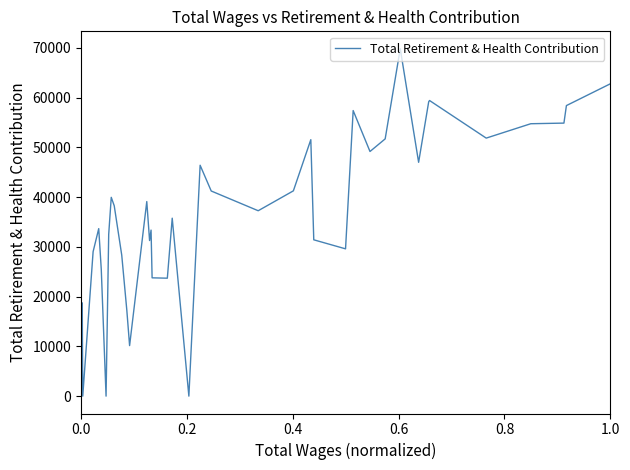

How many lines are shown in the chart?

1